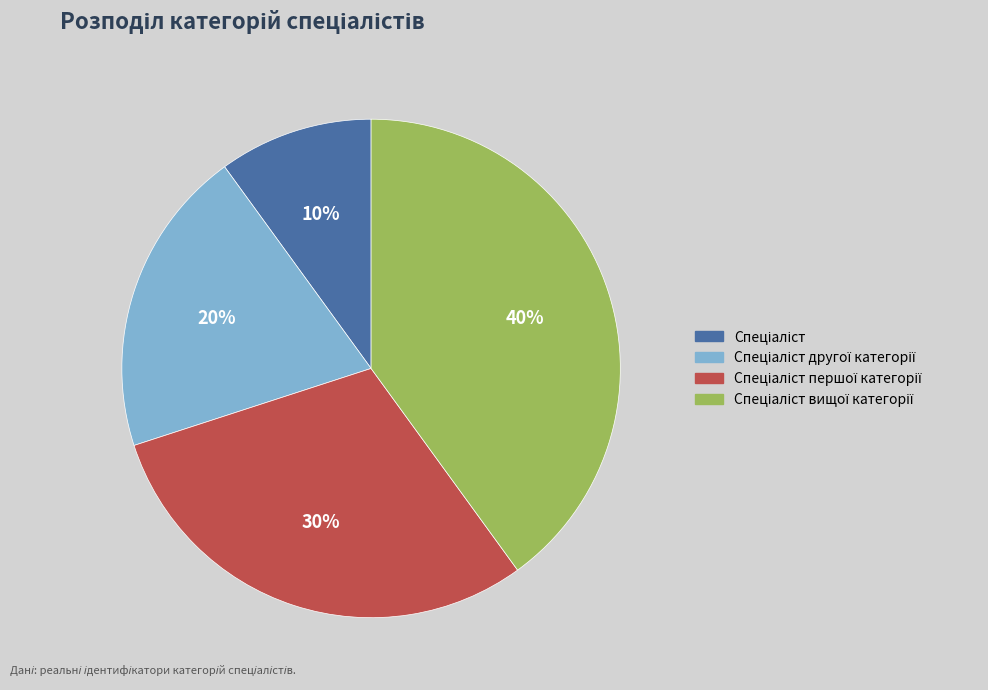

To the nearest percent, what is the difference between the largest and smallest slice percentages?

30%